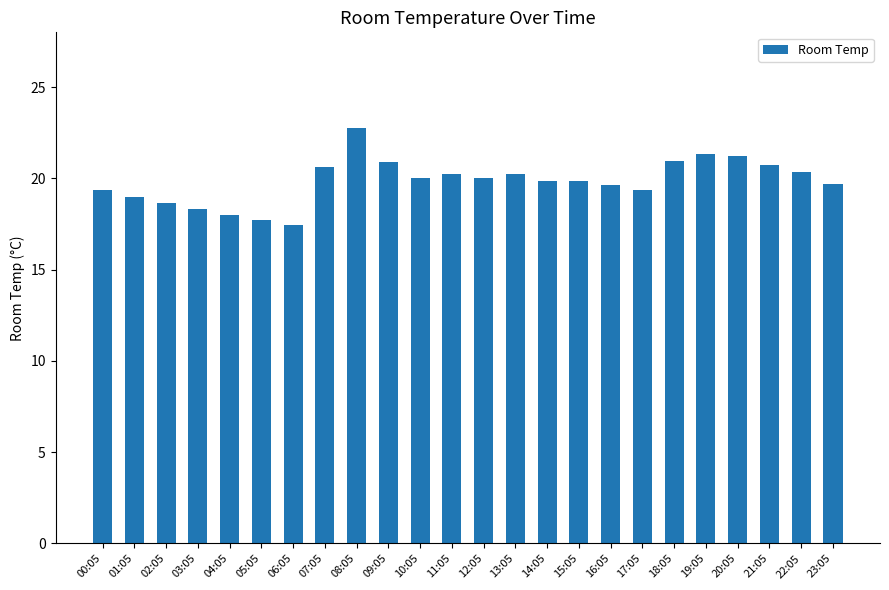

How many bars are there in total?

24